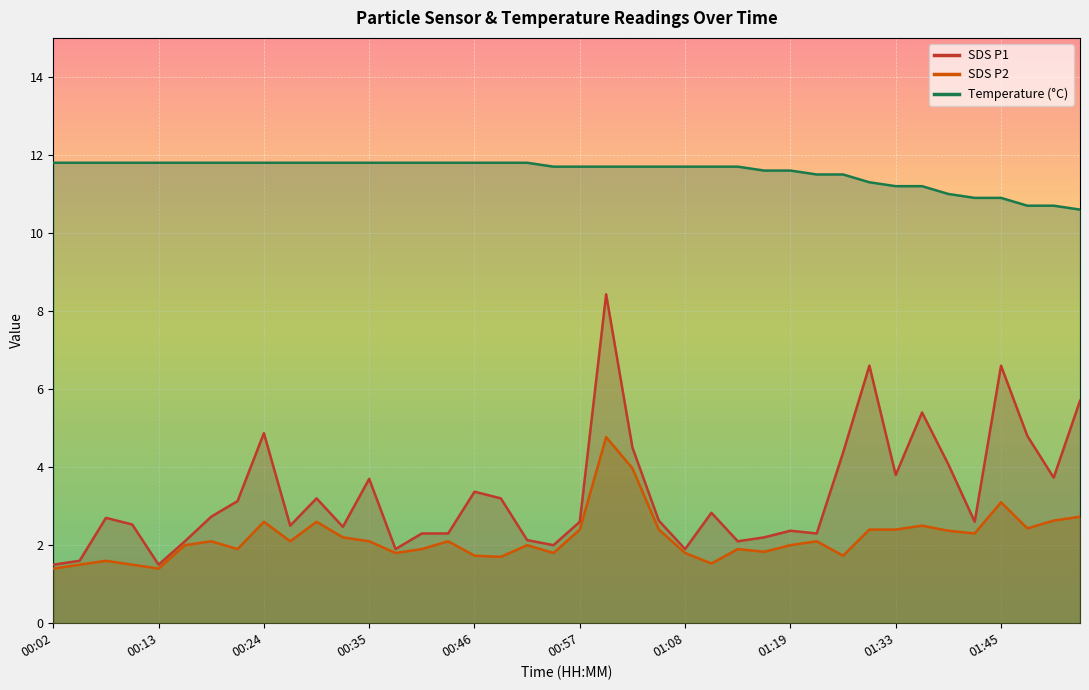

Read the Temp value at 00:35.

11.8